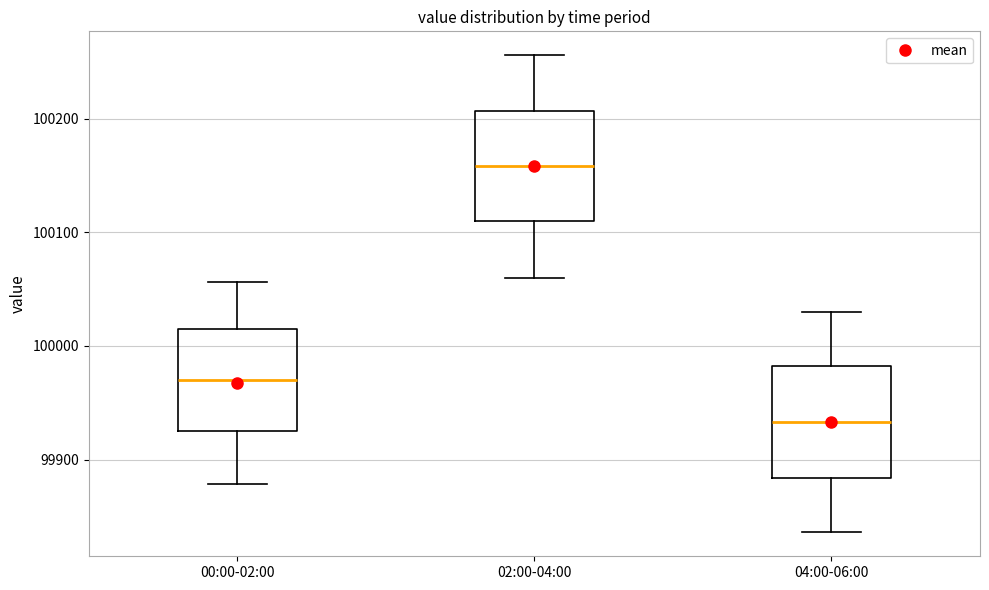

Which box has the lowest median line?

04:00-06:00